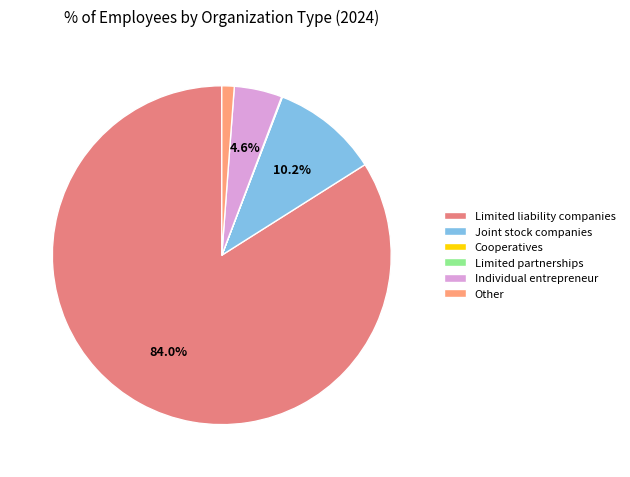

Rank the categories by value from lowest to highest.

Limited partnerships, Cooperatives, Other, Individual entrepreneur, Joint stock companies, Limited liability companies